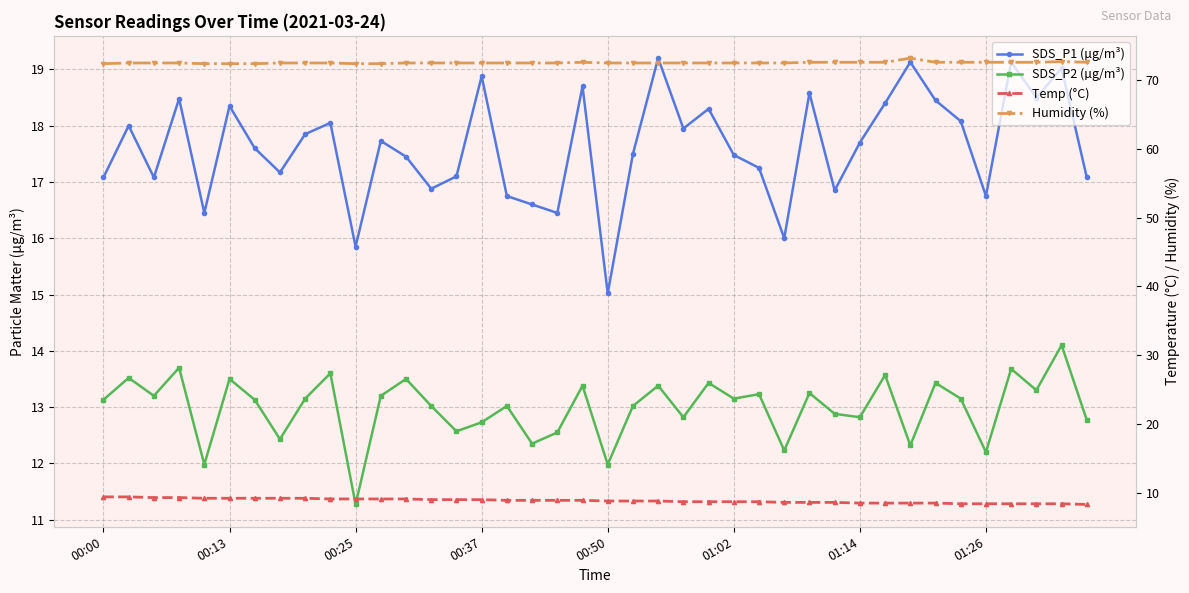

What position from the left is 21?

22